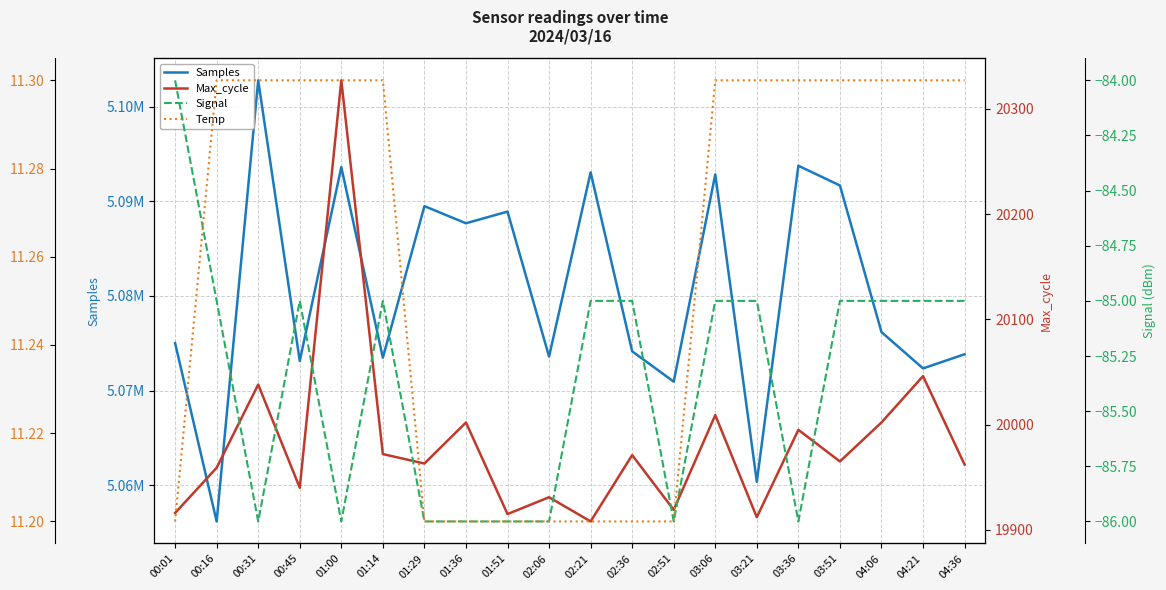

How many lines are shown in the chart?

4